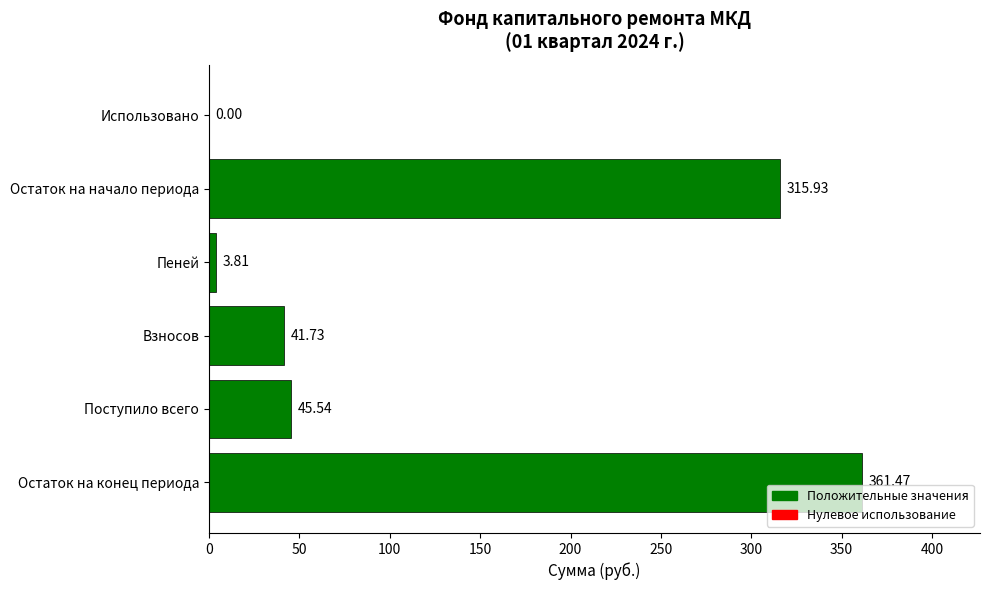

At which label is the value closest to 180?

Поступило всего